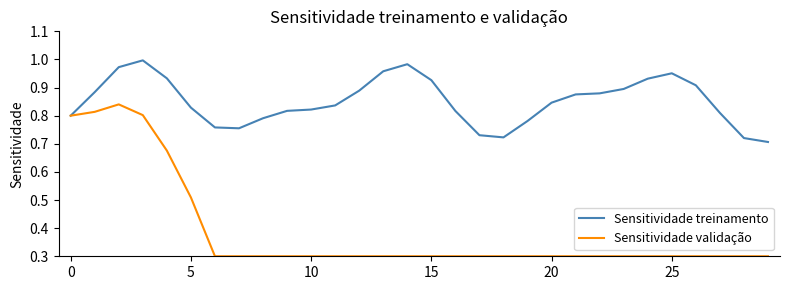

Which series has the largest range (max minus min)?

Sensitividade validação